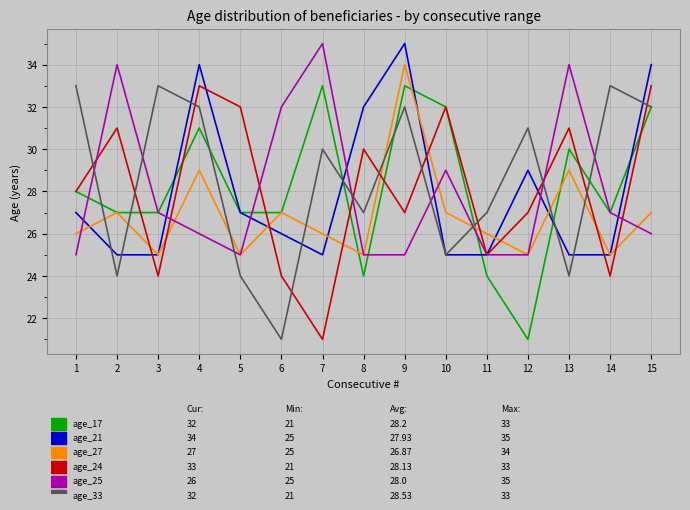

What is the total value across all series at 9?

186